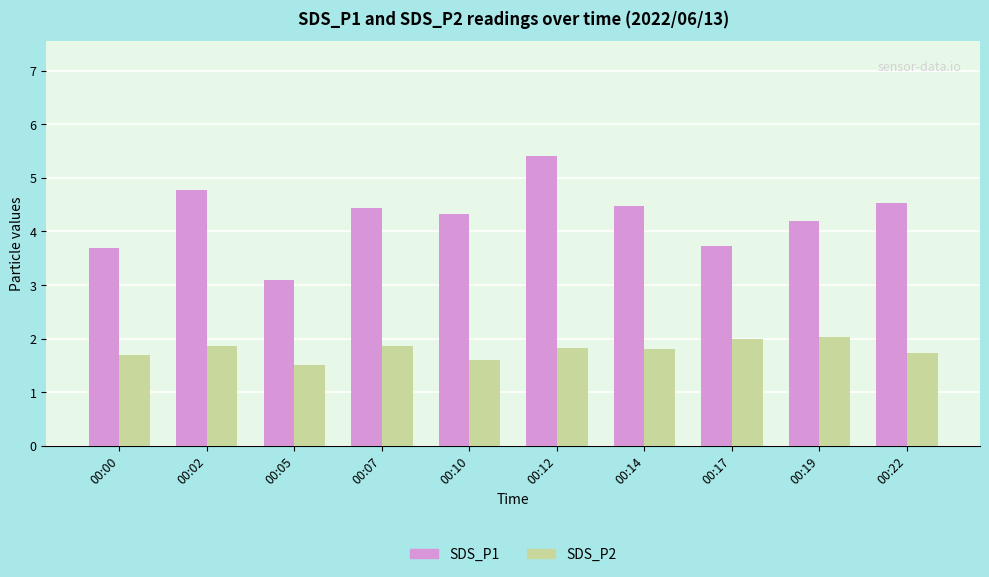

Reading left to right, extract all data points from this chart.

SDS_P1: 00:00=3.7	00:02=4.8	00:05=3.1	00:07=4.4	00:10=4.3	00:12=5.4	00:14=4.5	00:17=3.7	00:19=4.2	00:22=4.5
SDS_P2: 00:00=1.7	00:02=1.9	00:05=1.5	00:07=1.9	00:10=1.6	00:12=1.8	00:14=1.8	00:17=2.0	00:19=2.0	00:22=1.7